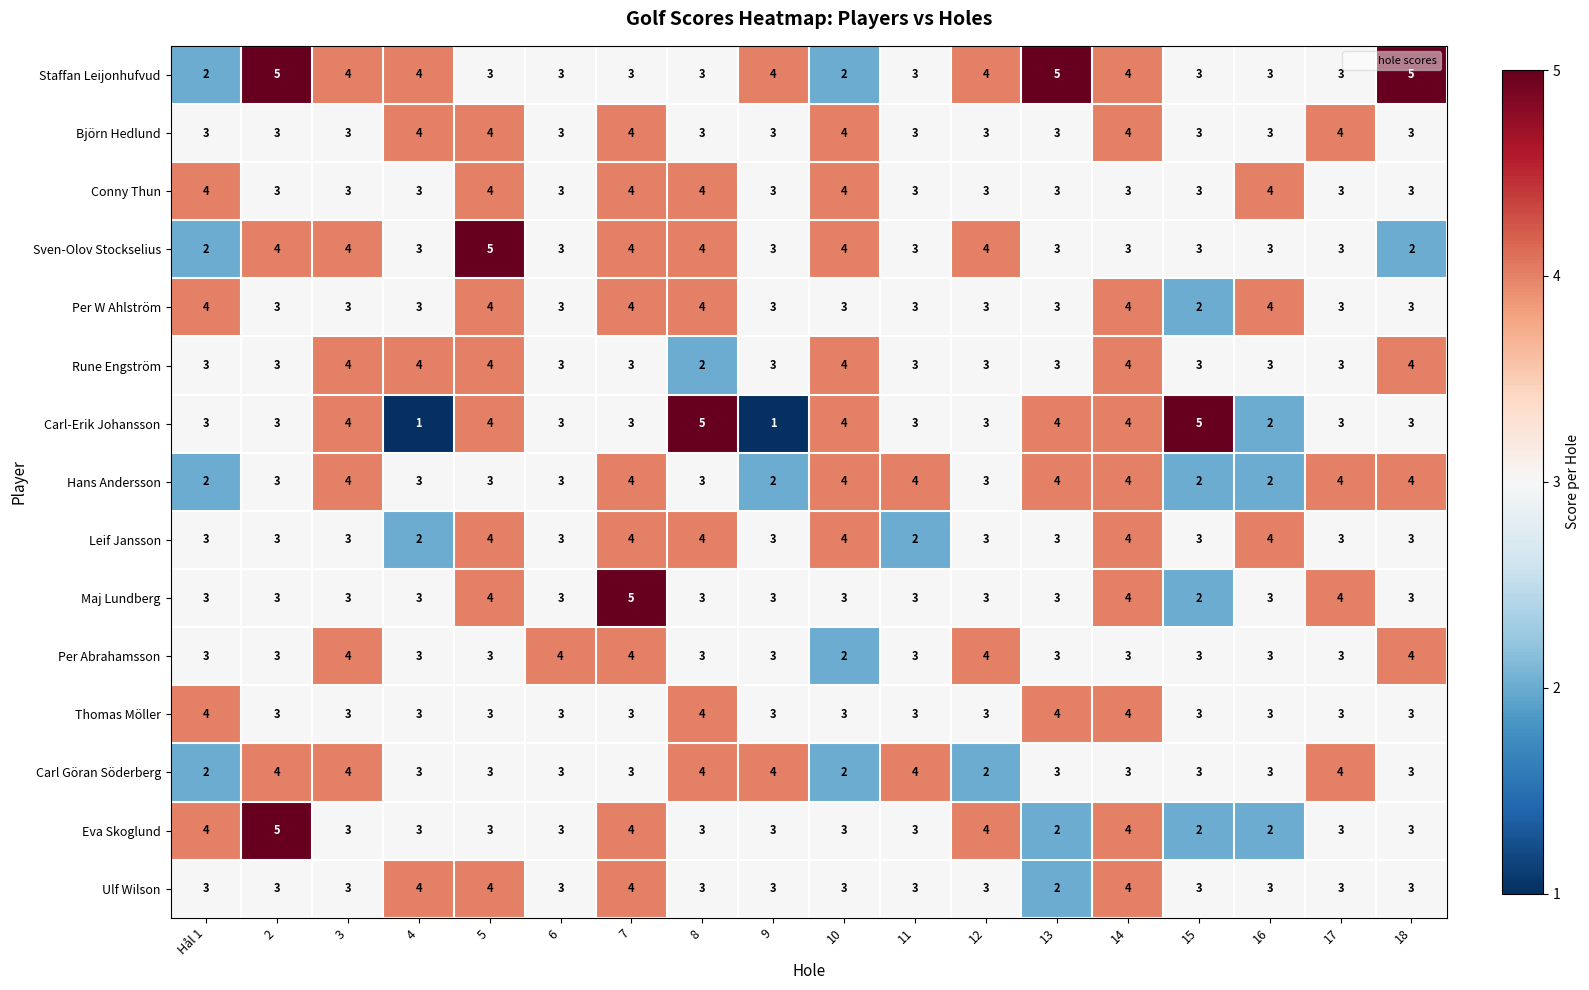

Count the number of categories in the chart.

18